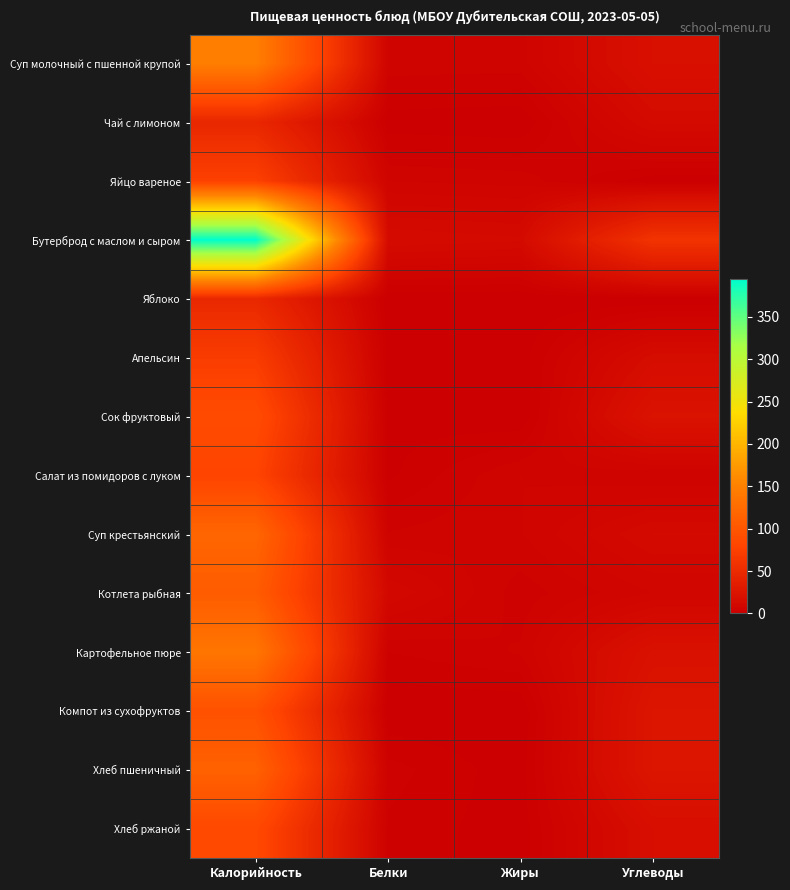

Reading left to right, what are all the values shown in this chart?

Суп молочный с пшенной крупой: Калорийность=146.8	Белки=5.8	Жиры=5.5	Углеводы=18.6
Чай с лимоном: Калорийность=46.0	Белки=0.4	Жиры=0.0	Углеводы=12.7
Яйцо вареное: Калорийность=75.4	Белки=6.1	Жиры=5.5	Углеводы=0.3
Бутерброд с маслом и сыром: Калорийность=394.6	Белки=13.8	Жиры=12.6	Углеводы=60.1
Яблоко: Калорийность=47.0	Белки=0.0	Жиры=0.0	Углеводы=0.0
Апельсин: Калорийность=70.5	Белки=0.6	Жиры=0.6	Углеводы=14.7
Сок фруктовый: Калорийность=88.0	Белки=1.0	Жиры=0.0	Углеводы=22.0
Салат из помидоров с луком: Калорийность=79.1	Белки=1.1	Жиры=6.2	Углеводы=4.7
Суп крестьянский: Калорийность=118.6	Белки=4.8	Жиры=6.0	Углеводы=12.4
Котлета рыбная: Калорийность=107.0	Белки=10.6	Жиры=3.8	Углеводы=7.7
Картофельное пюре: Калорийность=137.2	Белки=3.1	Жиры=4.8	Углеводы=20.4
Компот из сухофруктов: Калорийность=94.2	Белки=0.0	Жиры=0.0	Углеводы=24.8
Хлеб пшеничный: Калорийность=113.2	Белки=3.8	Жиры=0.5	Углеводы=24.9
Хлеб ржаной: Калорийность=85.0	Белки=2.8	Жиры=0.5	Углеводы=17.0